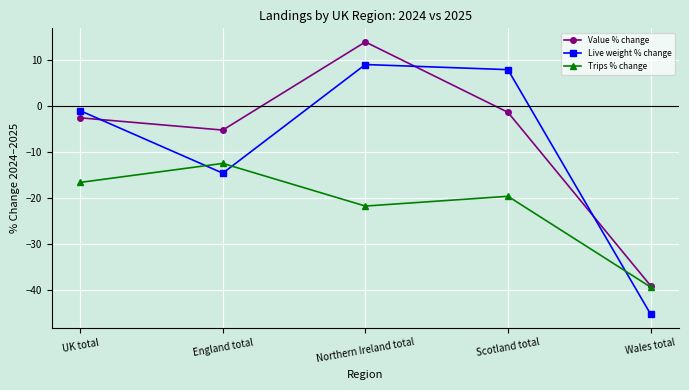

Reading right to left, transcribe all the data shown in this chart.

Value % change: -39.0	-1.4	13.8	-5.3	-2.6
Live weight % change: -45.1	7.8	8.9	-14.6	-1.1
Trips % change: -39.3	-19.6	-21.7	-12.5	-16.6